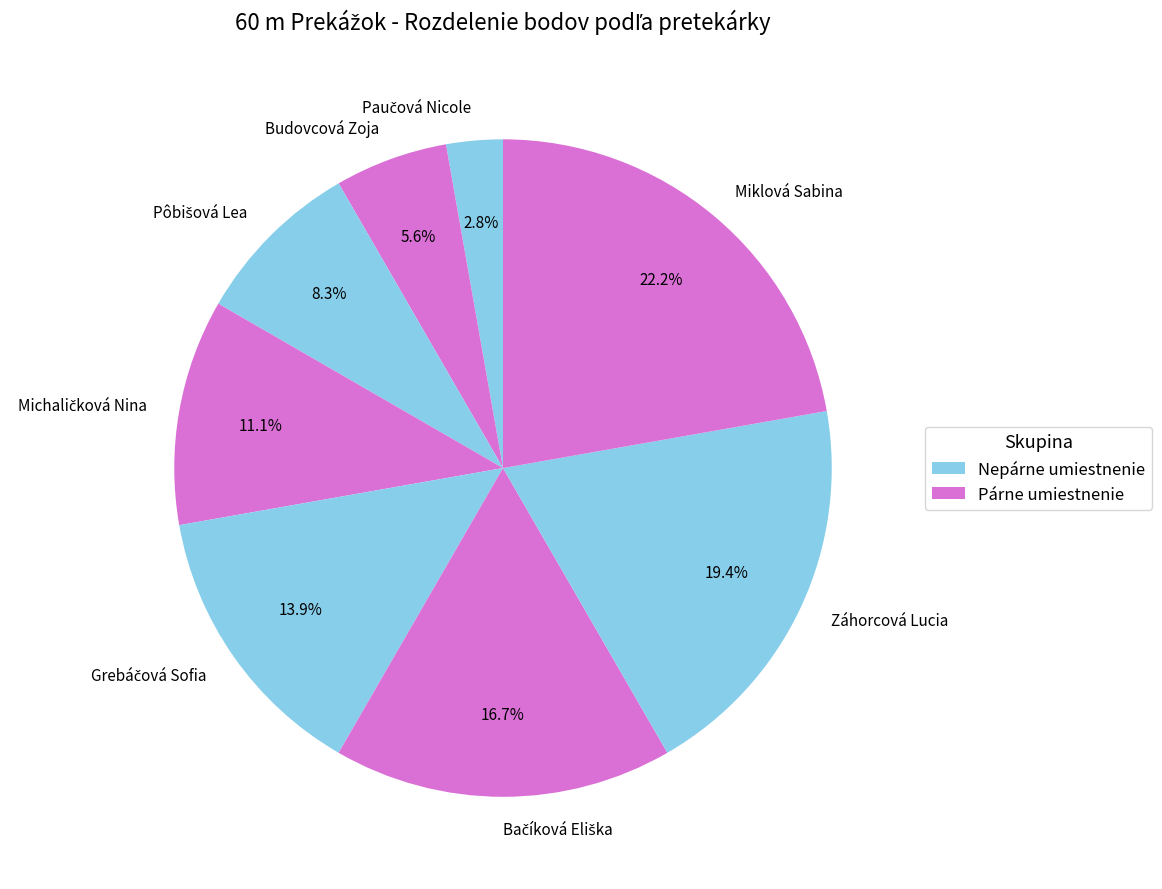

What is the largest slice in the pie chart?

Miklová Sabina